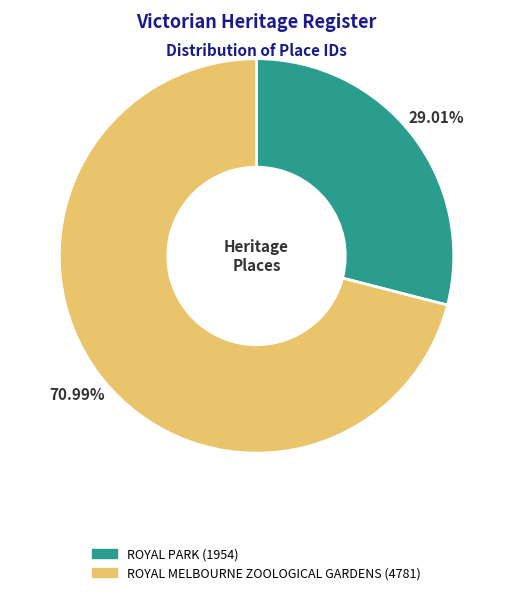

What portion of the pie excludes ROYAL MELBOURNE ZOOLOGICAL GARDENS?

29.0%